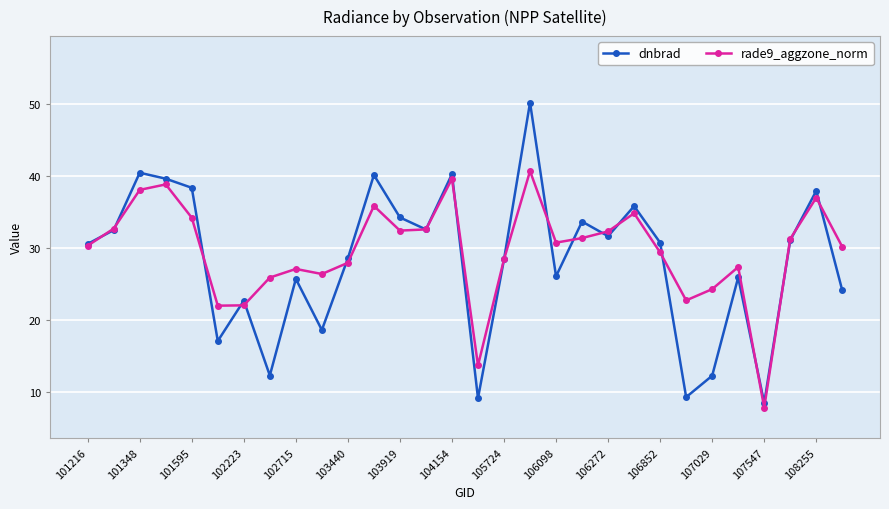

At how many categories does at least one series exceed 37?

7